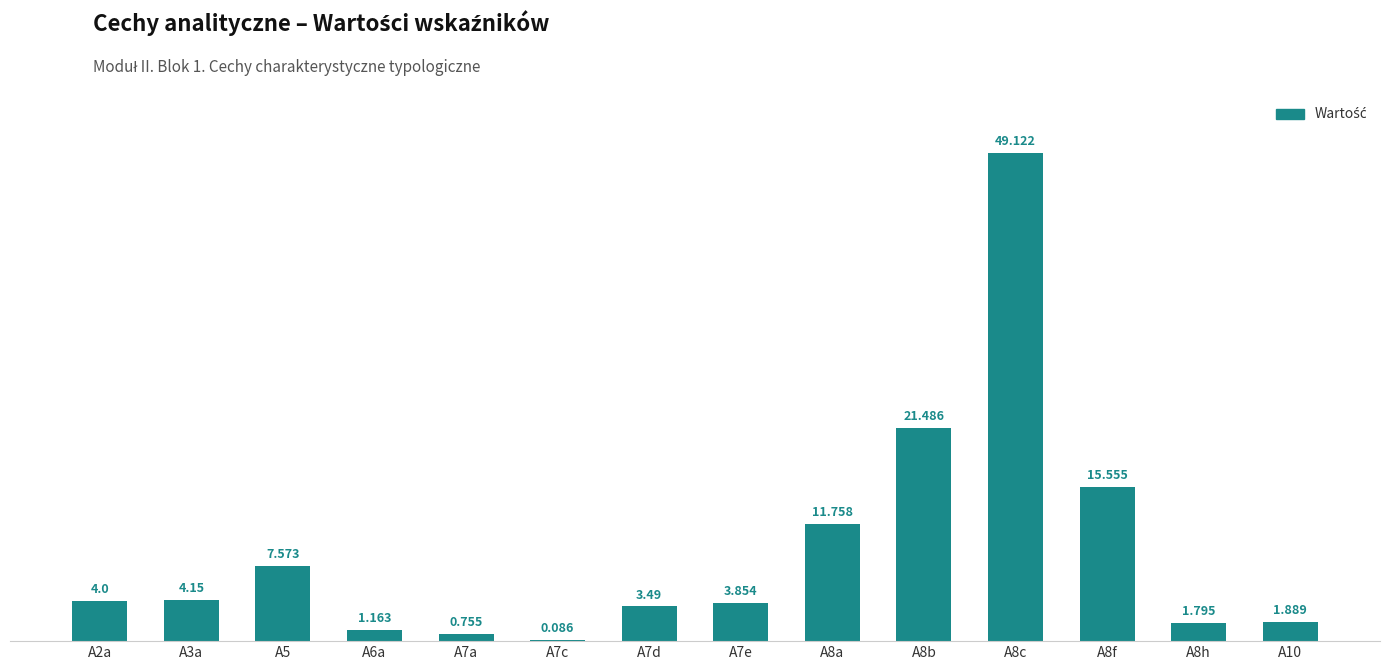

Count the number of data series in this chart.

1